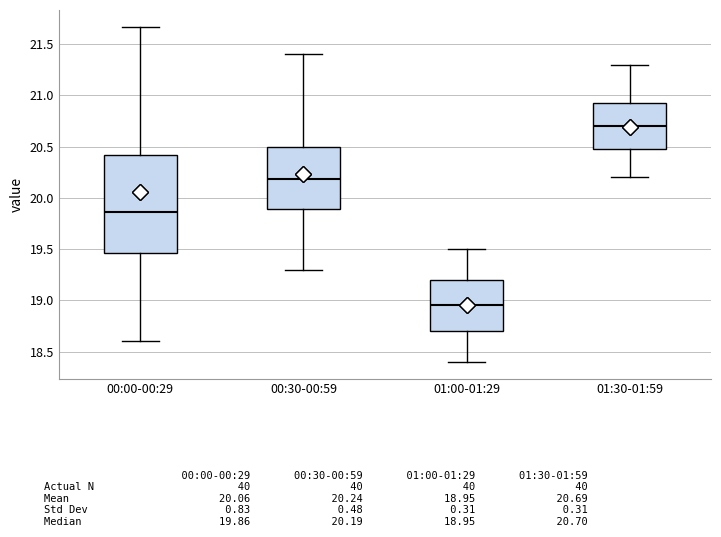

Which box's median line is the highest?

01:30-01:59